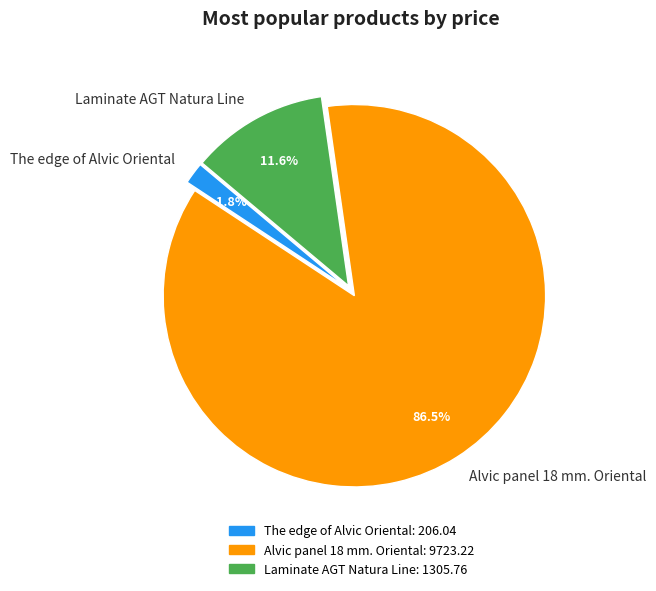

How much of the chart is everything except Laminate AGT Natura Line?

88.4%